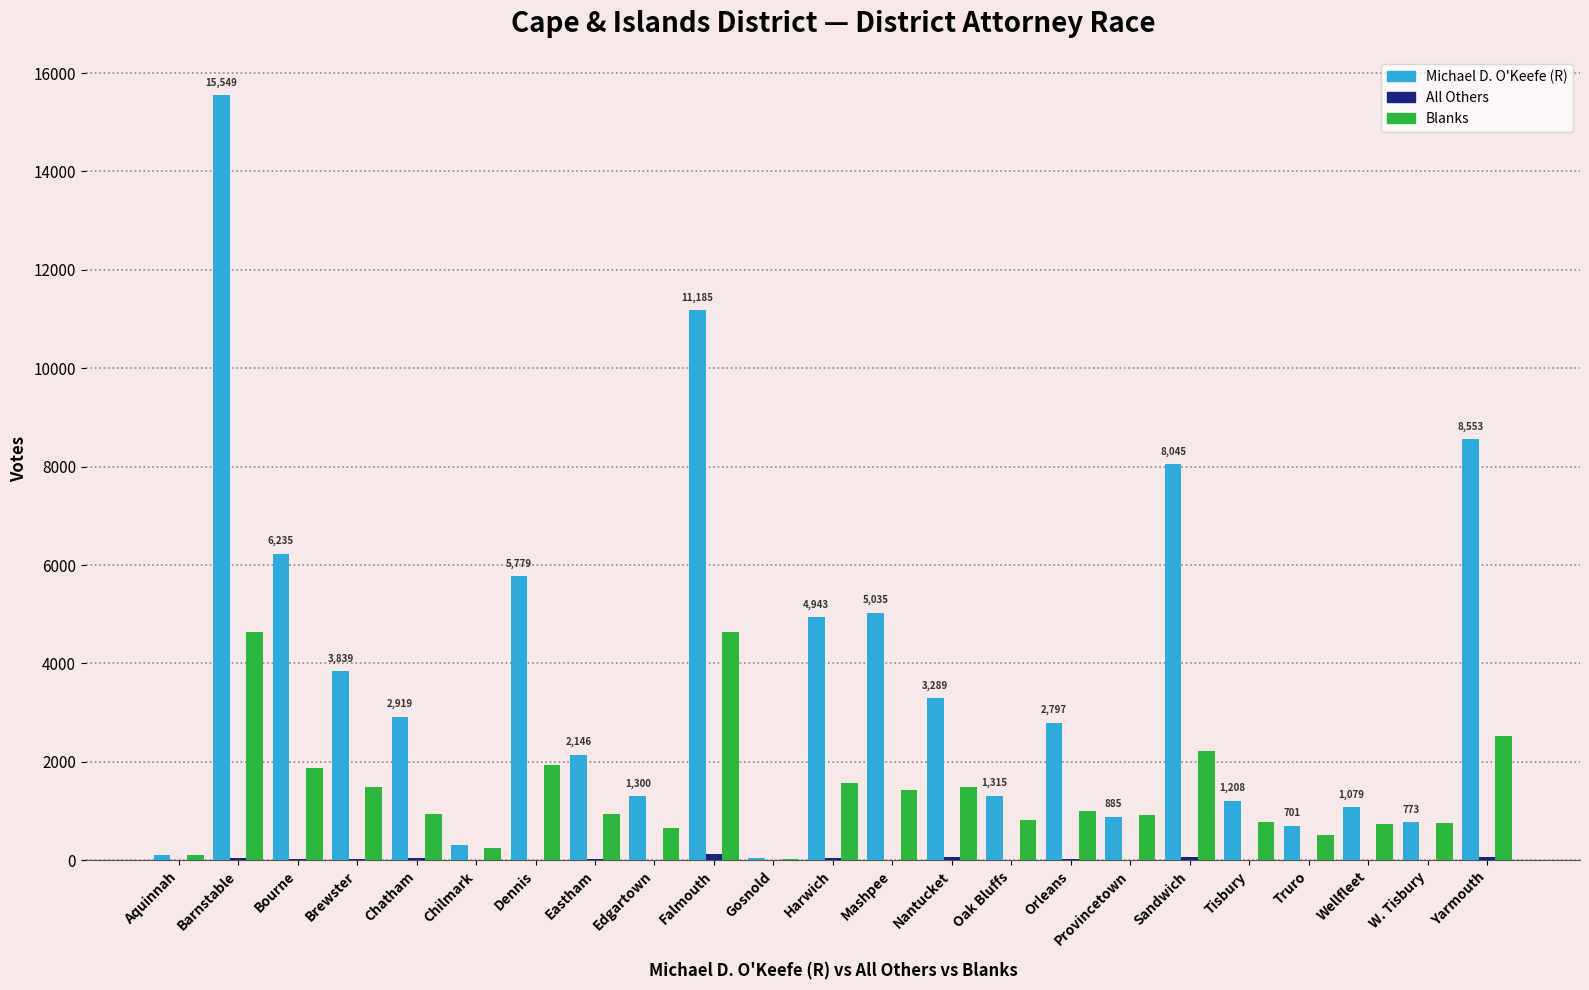

At which category is the sum across all series the highest?

Barnstable